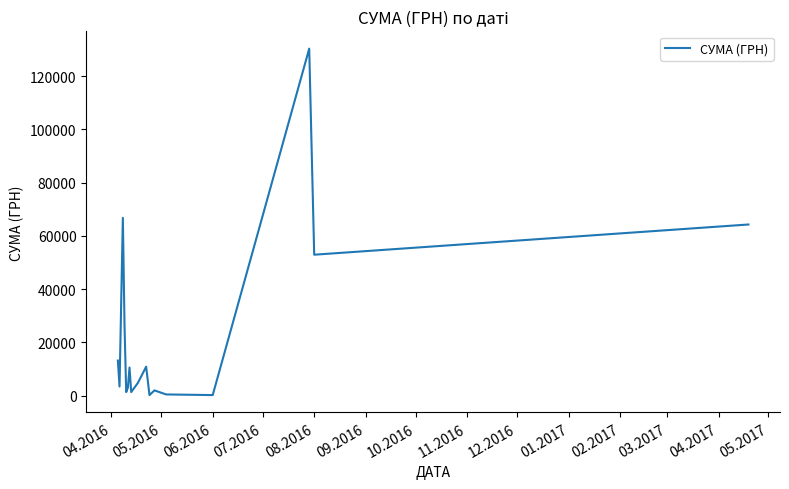

What is the greatest value displayed?

130379.7